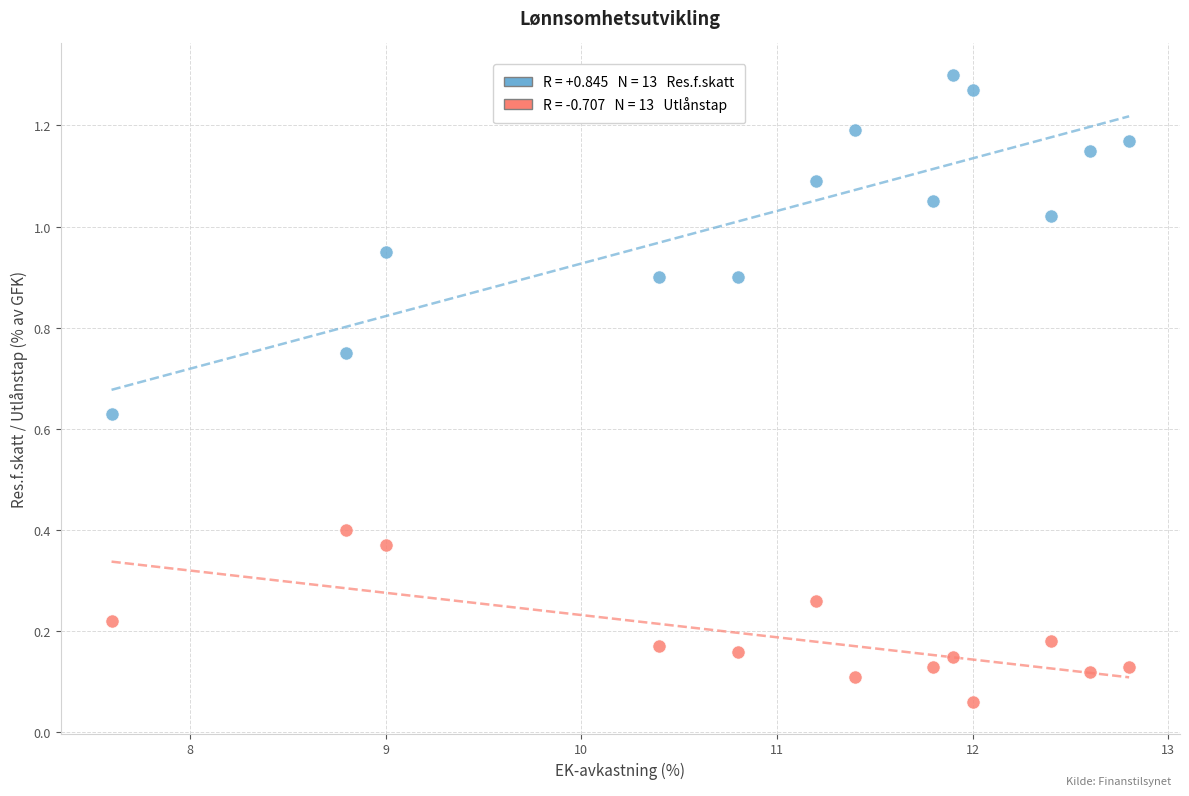

Across all data points, what is the range of X values (max minus min)?

5.2